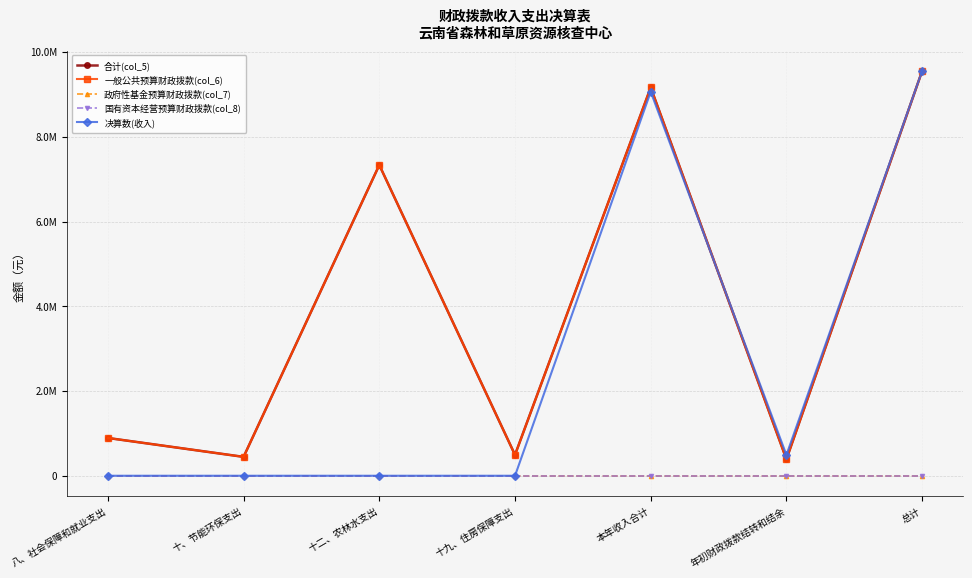

Does the chart have visible grid lines?

Yes